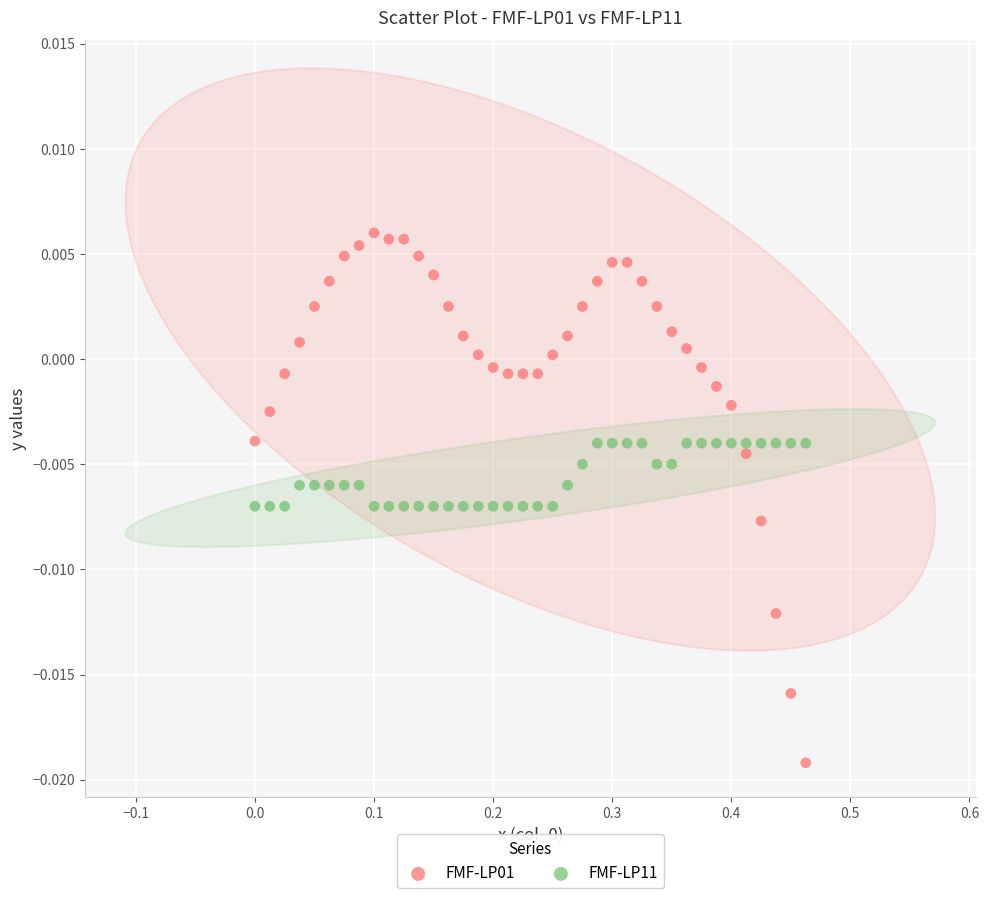

Which series has the widest spread of Y values?

FMF-LP01